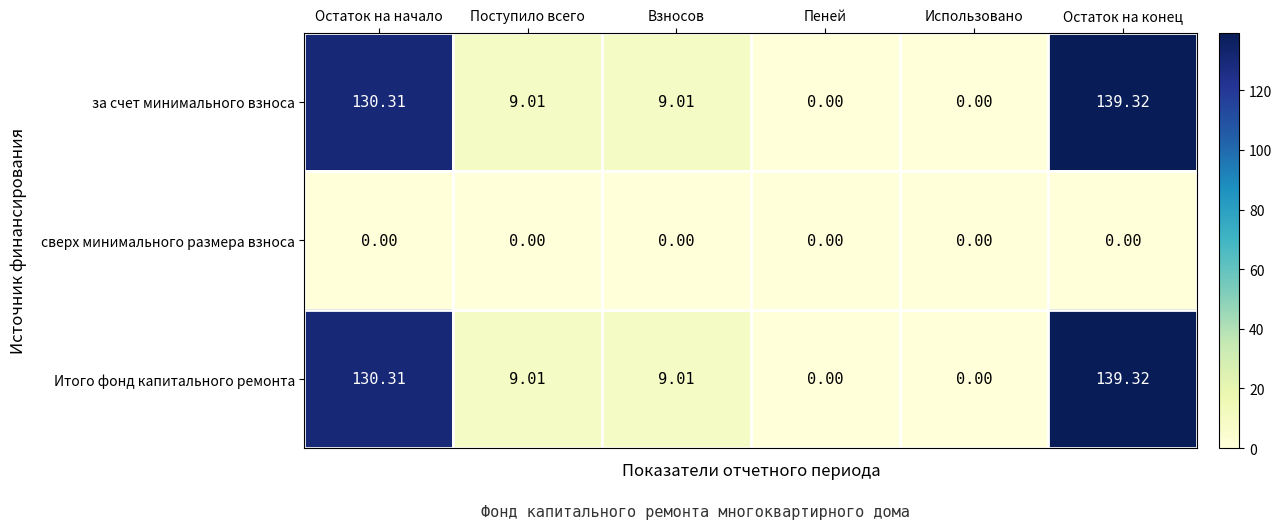

At how many categories does at least one series exceed 89?

2